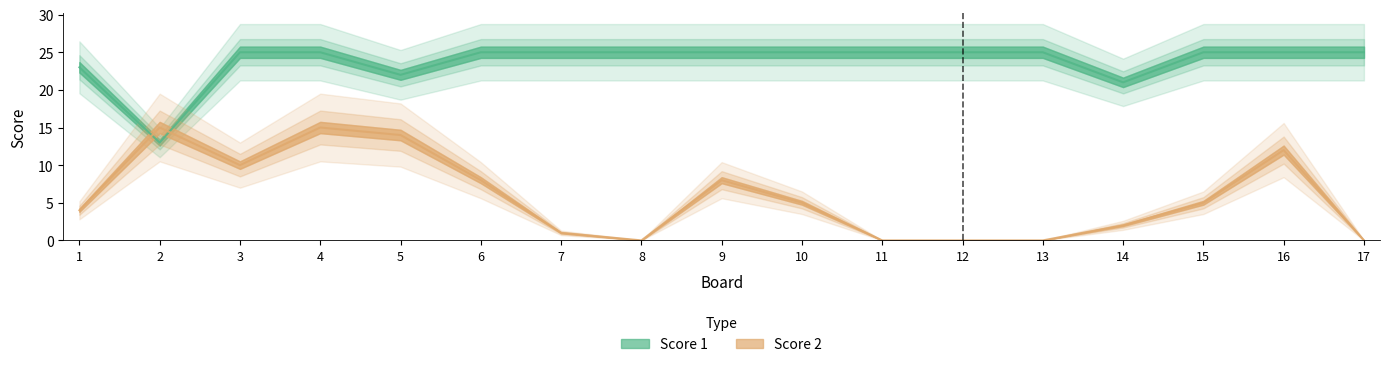

Reading left to right, what are all the values shown in this chart?

Score 1: 1=23	2=13	3=25	4=25	5=22	6=25	7=25	8=25	9=25	10=25	11=25	12=25	13=25	14=21	15=25	16=25	17=25
Score 2: 1=4	2=15	3=10	4=15	5=14	6=8	7=1	8=0	9=8	10=5	11=0	12=0	13=0	14=2	15=5	16=12	17=0